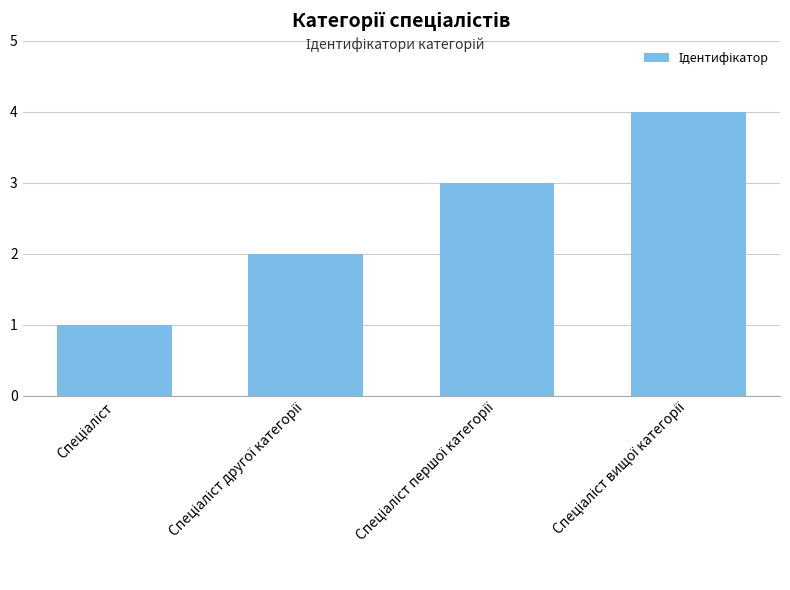

What is the difference between the maximum and minimum values?

3